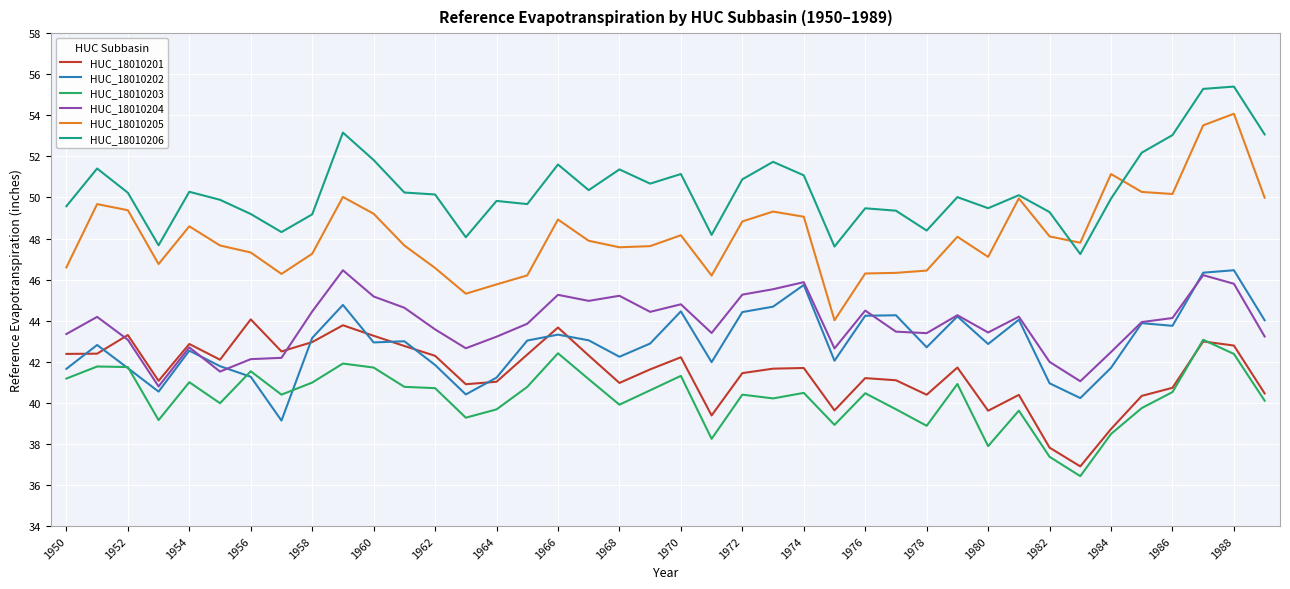

What is the lowest value of the HUC_18010201 series?

36.9